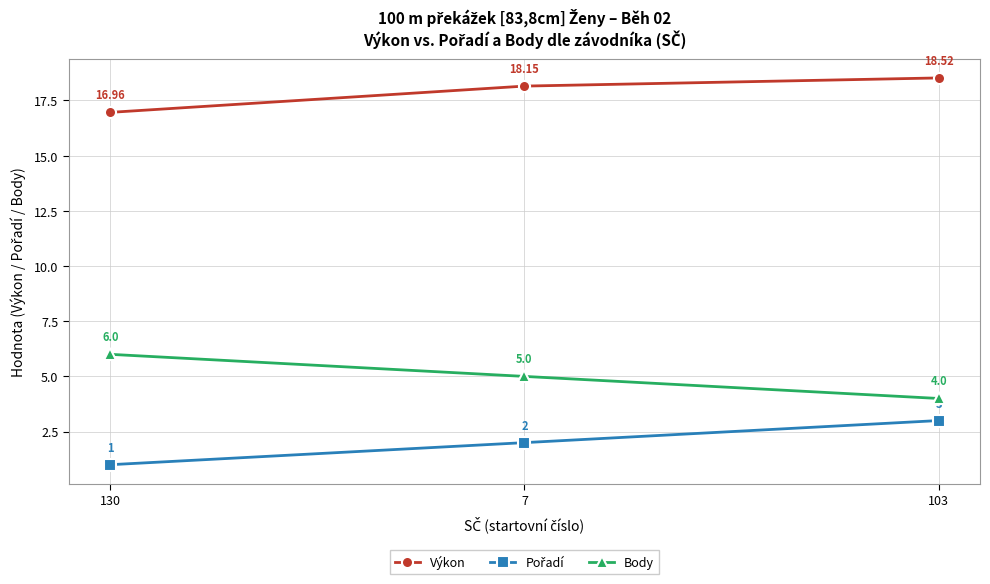

What is the value of the Výkon point at the 3rd from the left?

18.5